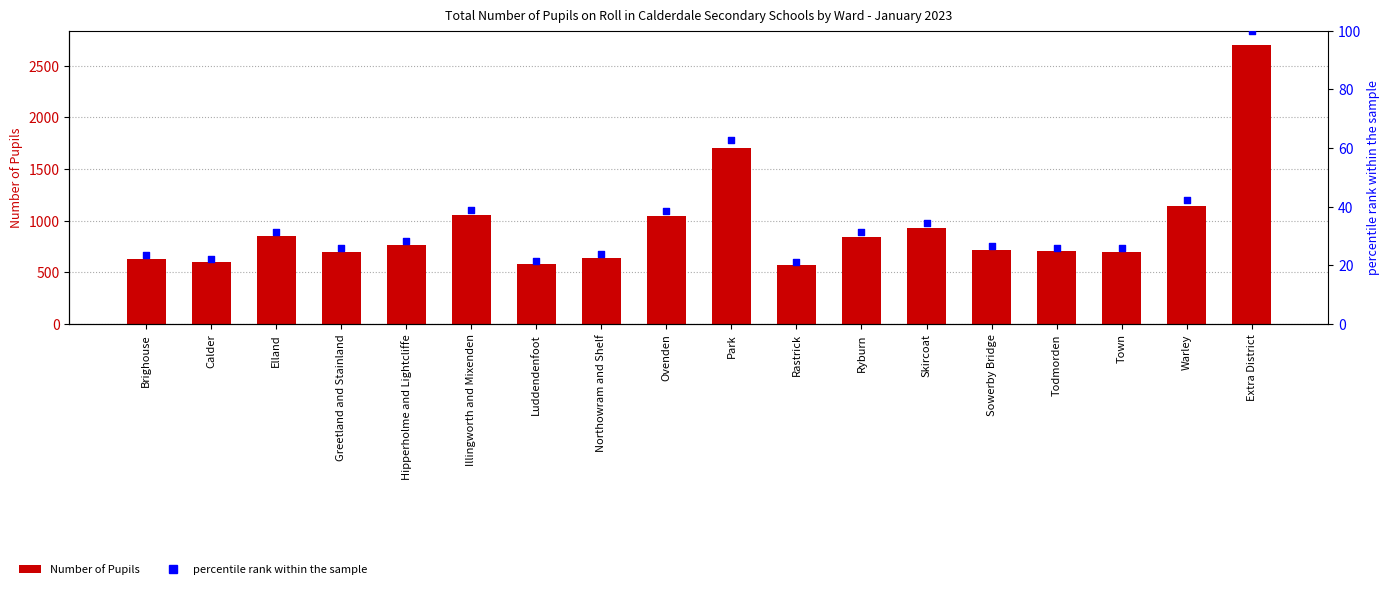

What is the total value across all series at Luddendenfoot?

604.6